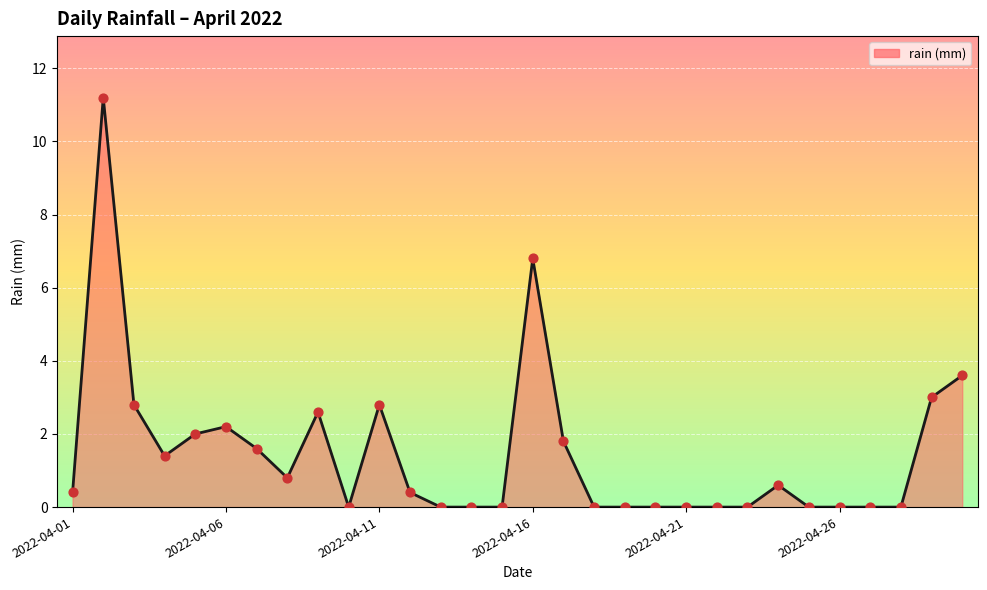

What is the difference between the maximum and minimum values?

11.2